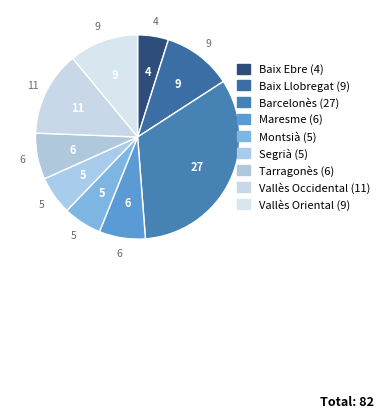

How many slices are in this pie chart?

9